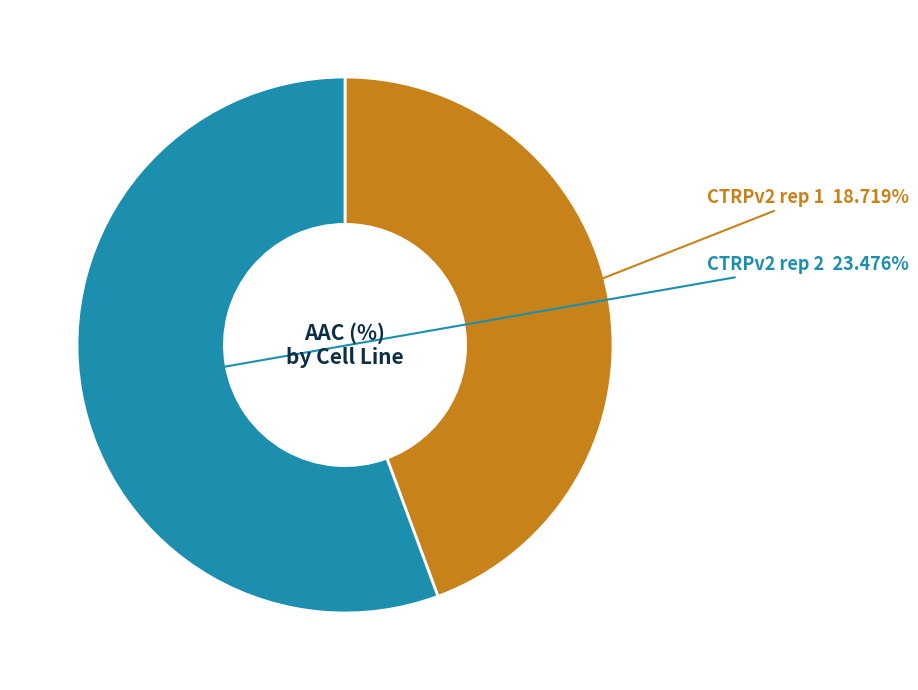

Rank the categories by value from lowest to highest.

CTRPv2 rep 1, CTRPv2 rep 2